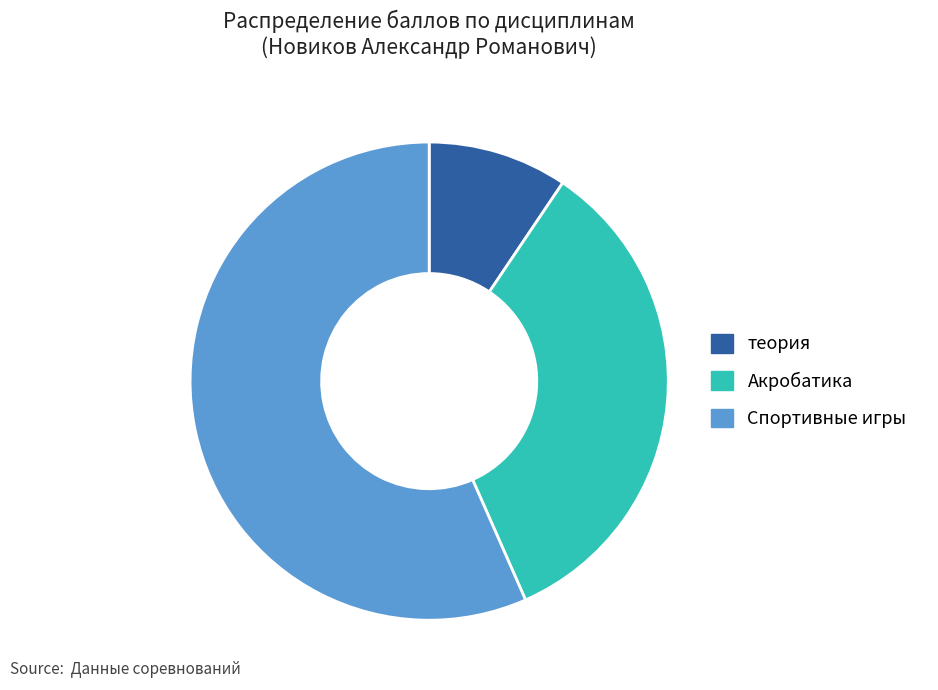

Is there any slice that represents more than half of the pie?

Yes